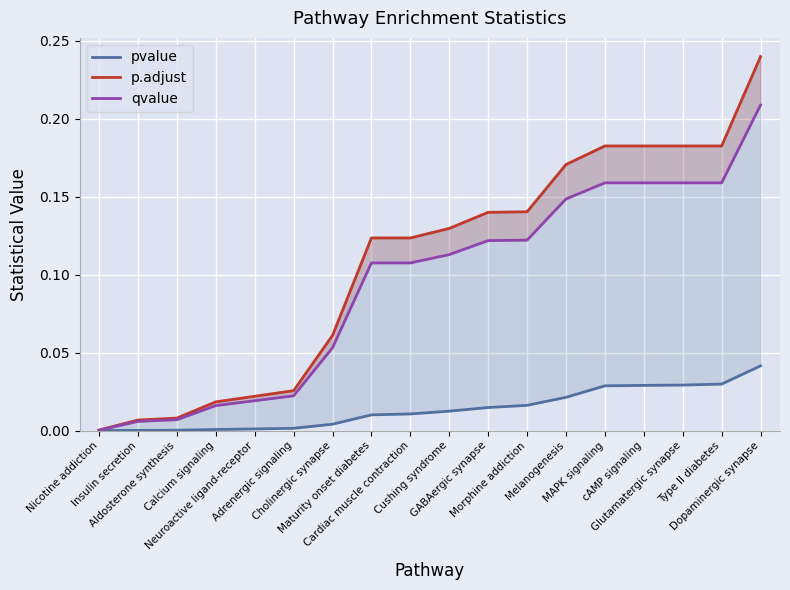

What is the label of the 10th point from the left?

Cushing syndrome